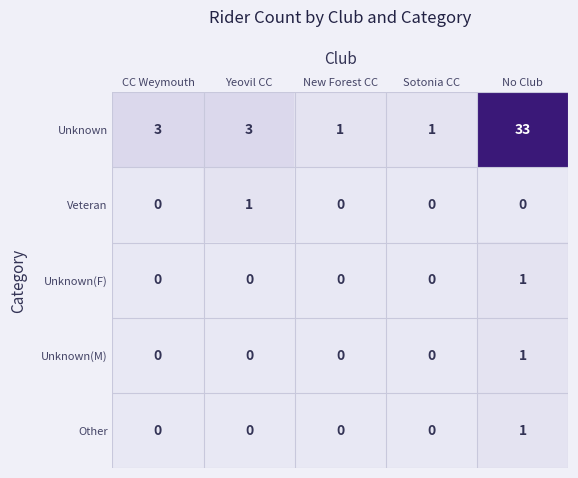

What is the difference between the highest and lowest values at CC Weymouth?

3